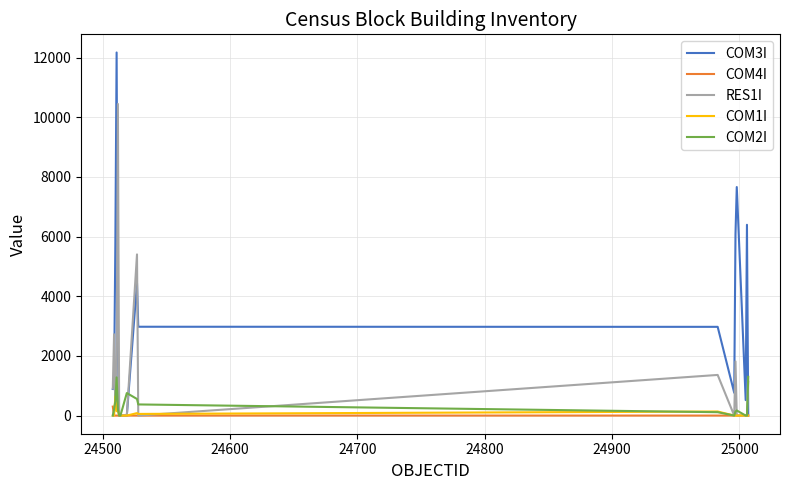

Which series has the widest spread of values?

COM3I